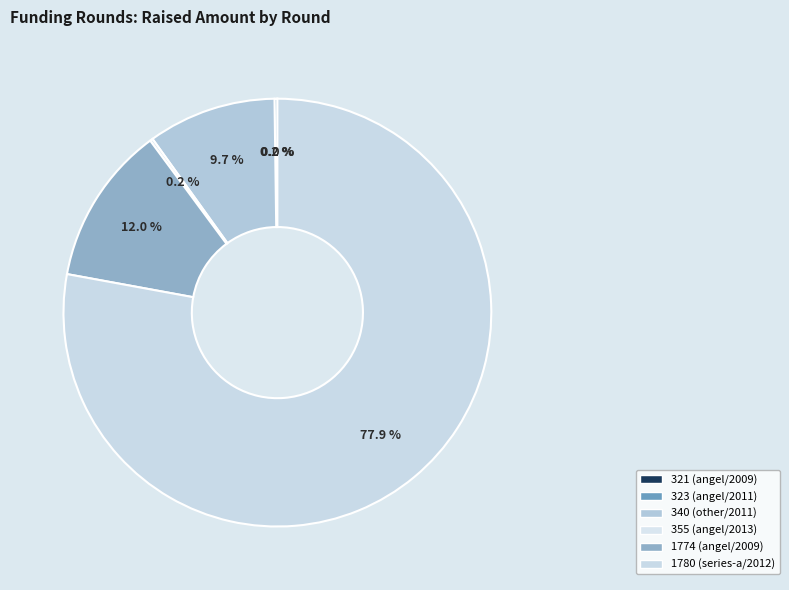

How many slices are in this pie chart?

6